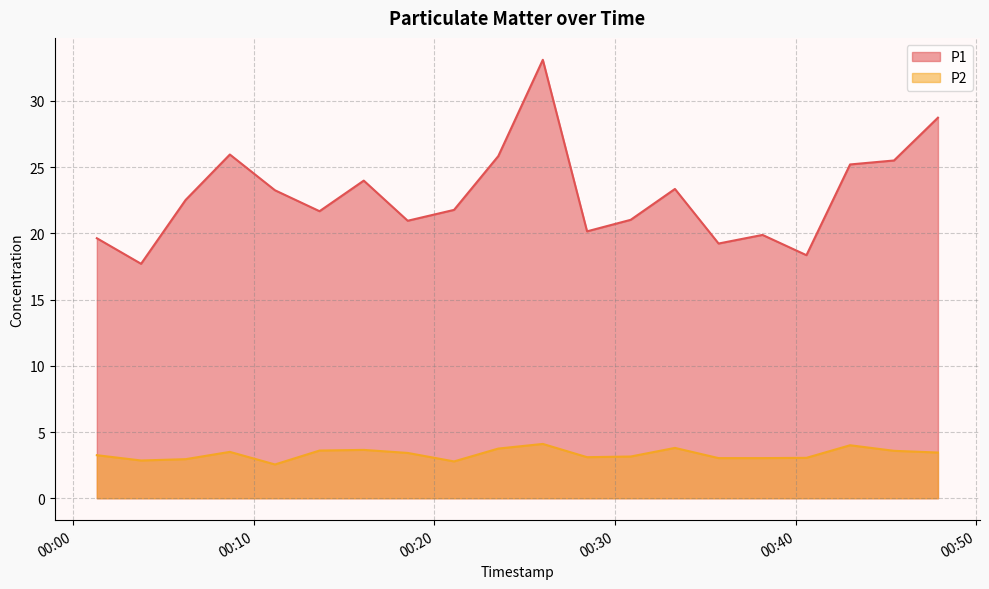

What is the total value across all series at 2022-10-16T00:08:40?

29.4